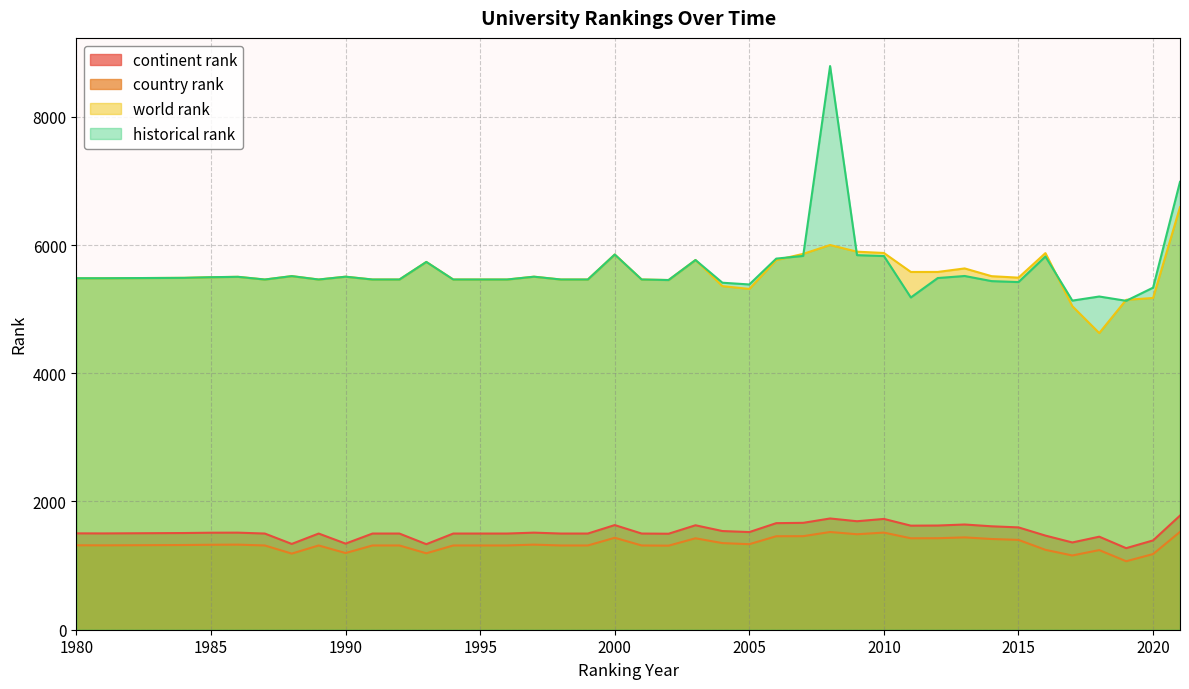

Which series has the largest total across all categories?

historical rank